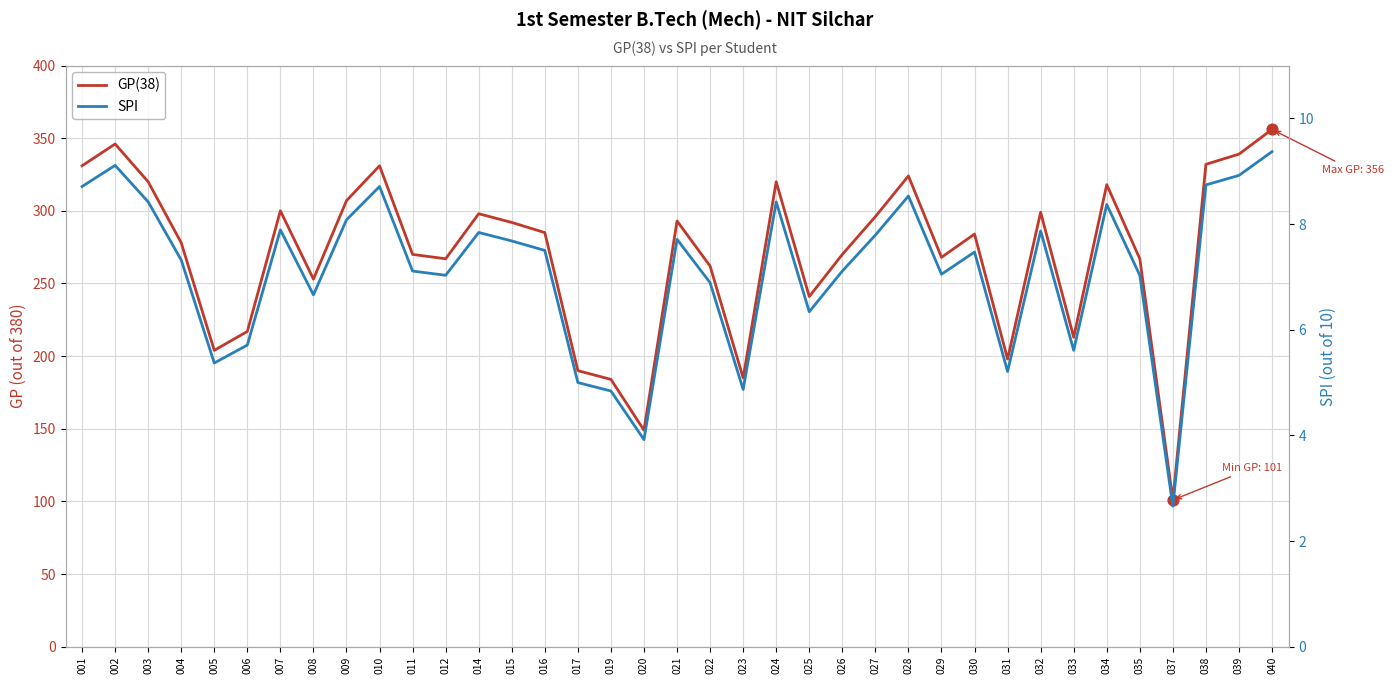

At which category is the sum across all series the highest?

040